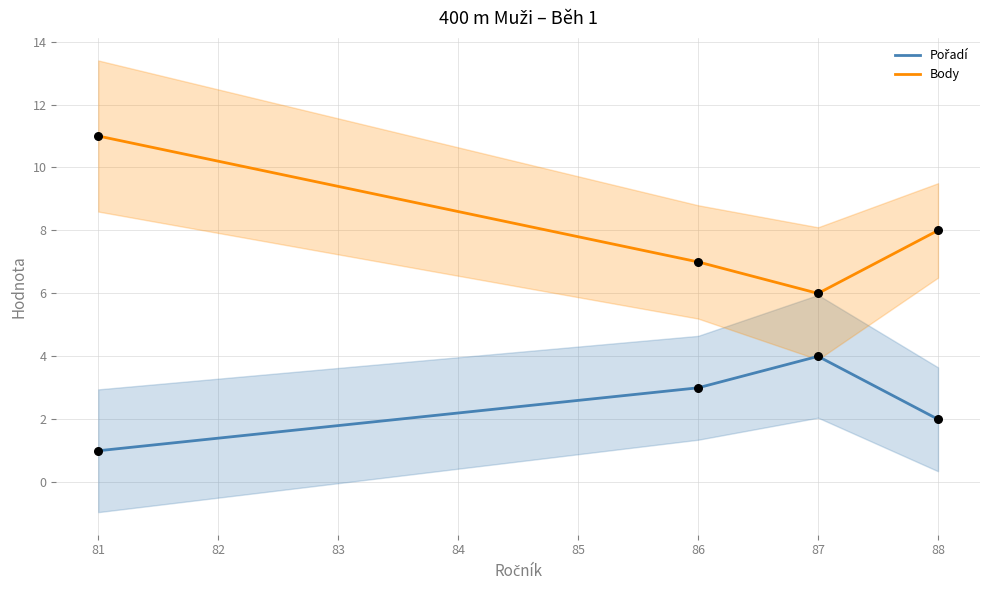

Which series contains the lowest Y value?

Pořadí